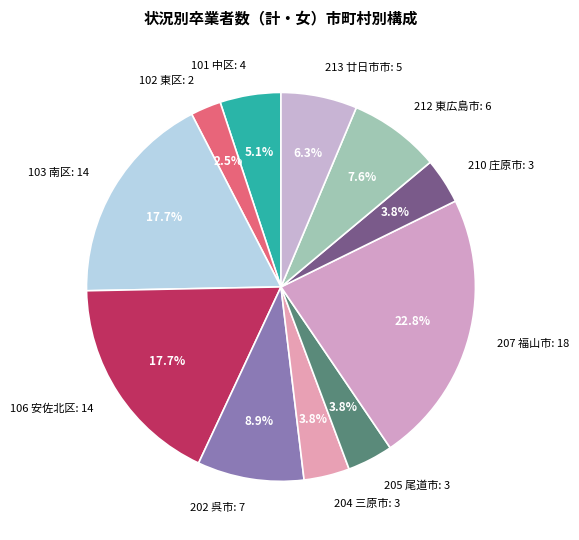

What is the ratio of the value at 103 南区: 14 to the value at 207 福山市: 18?

0.8